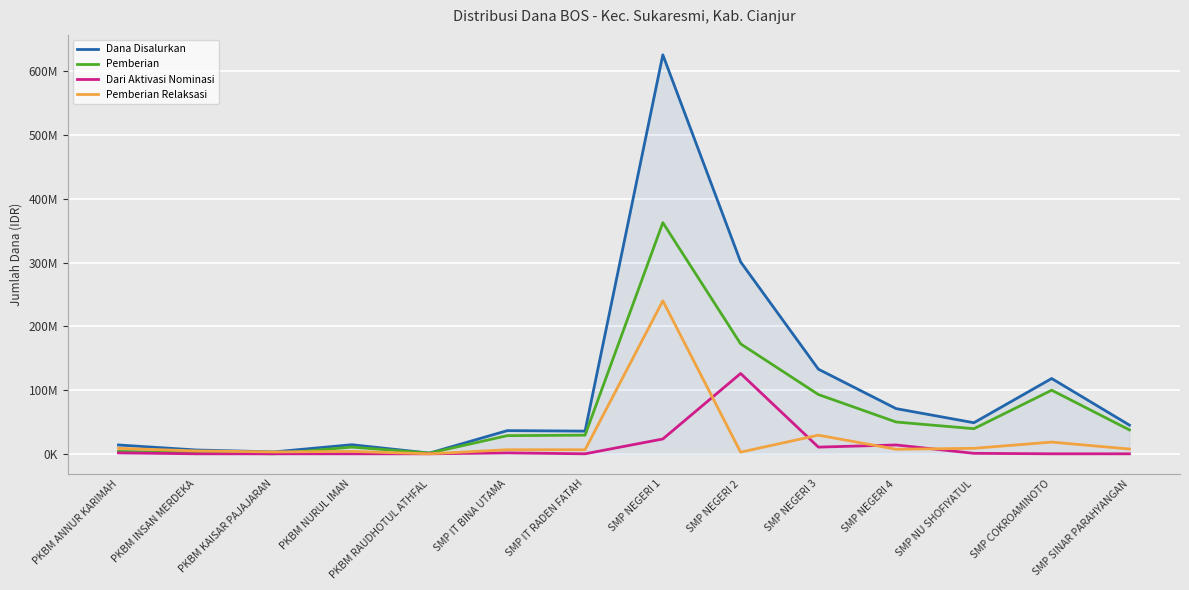

Reading left to right, extract all data points from this chart.

Dana Disalurkan: 13875000	6000000	3000000	14250000	1125000	36375000	35625000	625875000	301125000	132750000	70875000	48750000	118125000	45000000
Pemberian: 3750000	1500000	0	10500000	1125000	28500000	29250000	362625000	172500000	93000000	49875000	39375000	99750000	37500000
Dari Aktivasi Nominasi: 1500000	0	0	0	0	1500000	0	23250000	126000000	10500000	13875000	750000	0	0
Pemberian Relaksasi: 8625000	4500000	3000000	3750000	0	6375000	6375000	240000000	2625000	29250000	7125000	8625000	18375000	7500000